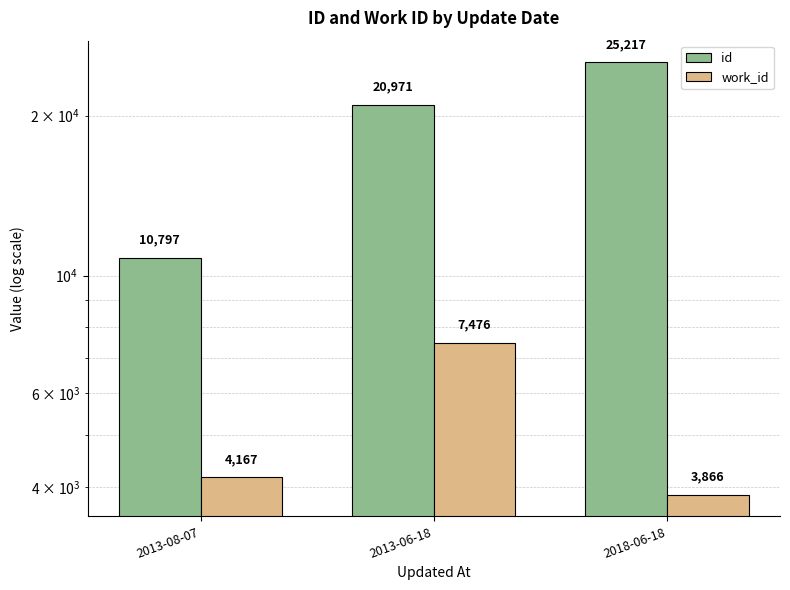

Rank the series by their average value, from highest to lowest.

id, work_id